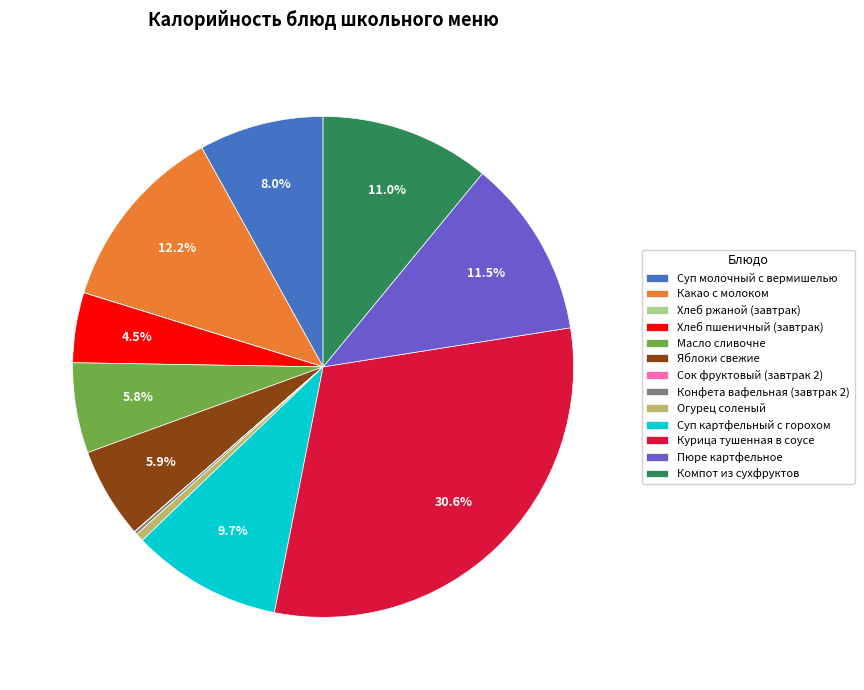

Combined, what portion of the pie is Курица тушенная в соусе and Суп картфельный с горохом?

40.3%